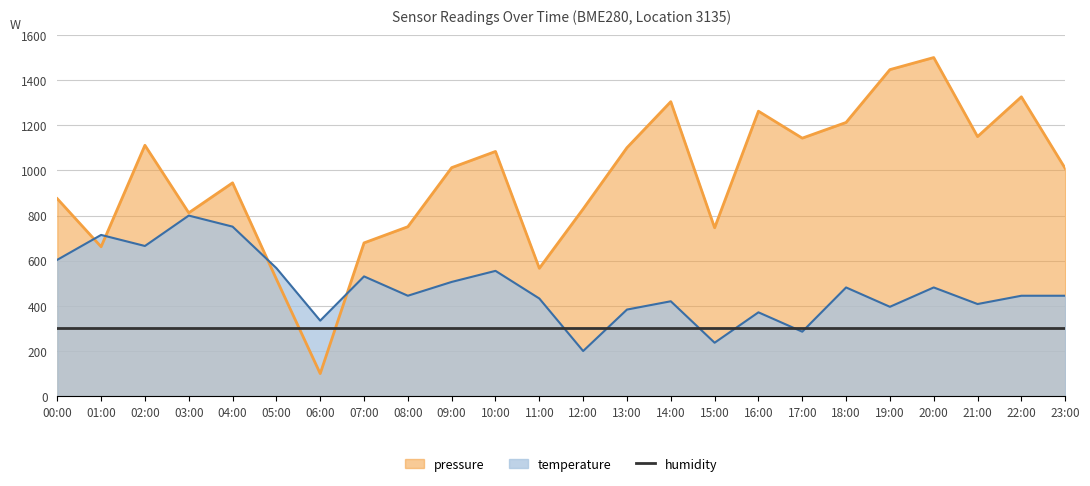

What is the value of the temperature point at the 24th from the left?

444.9